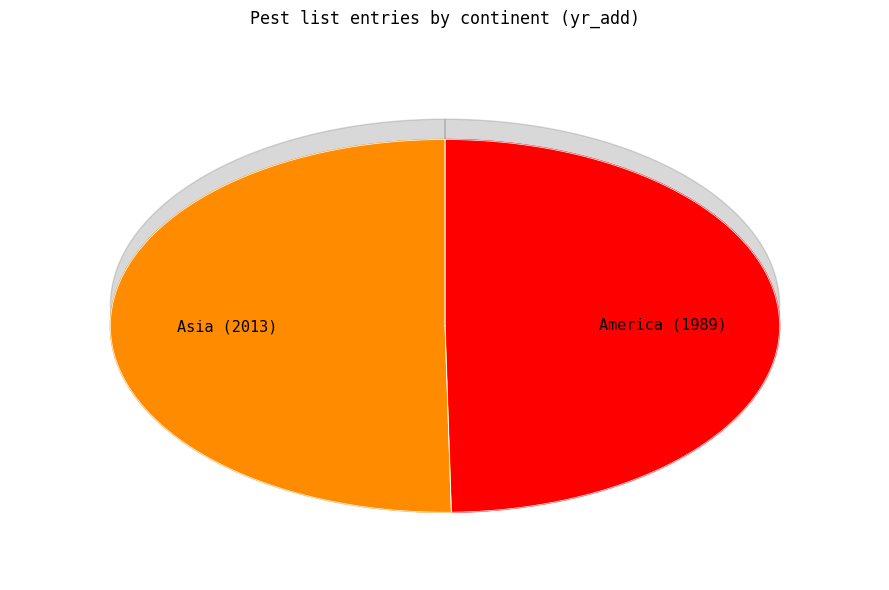

Does America represent more than half of the total?

No